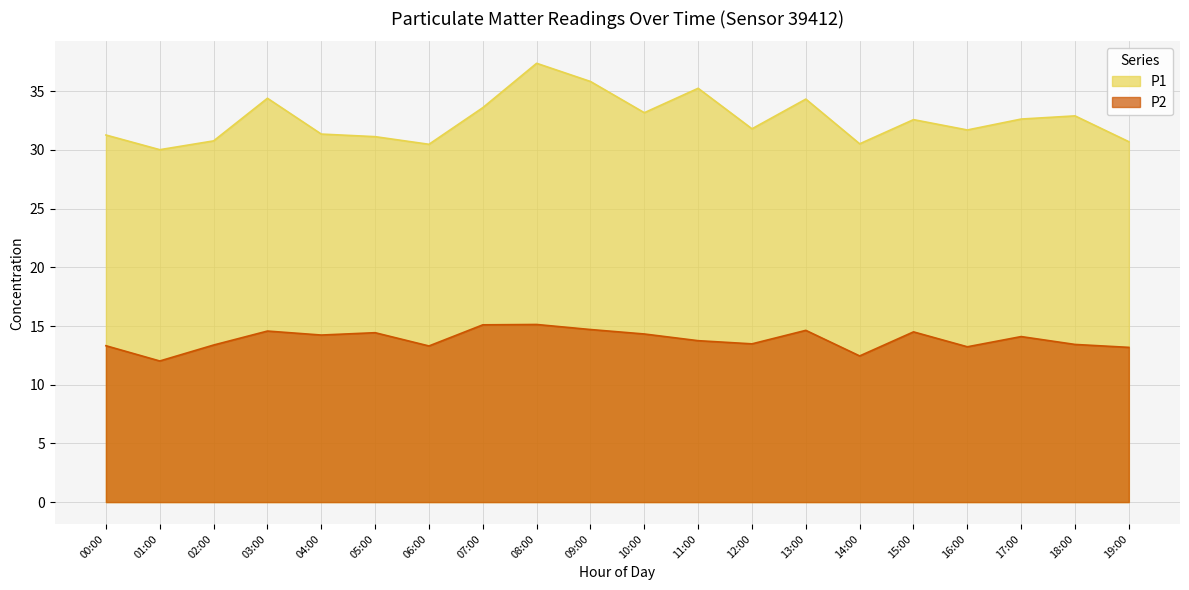

How many interior local valleys does the P2 series have?

6